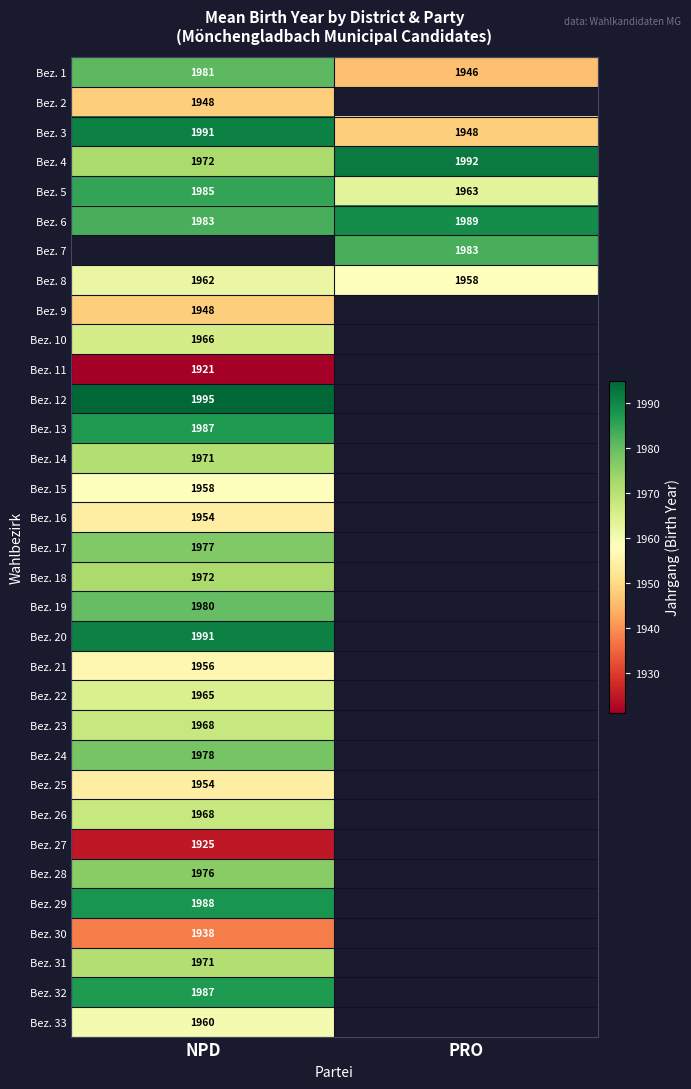

Is it true that Bez. 3 equals 1991 at NPD?

True